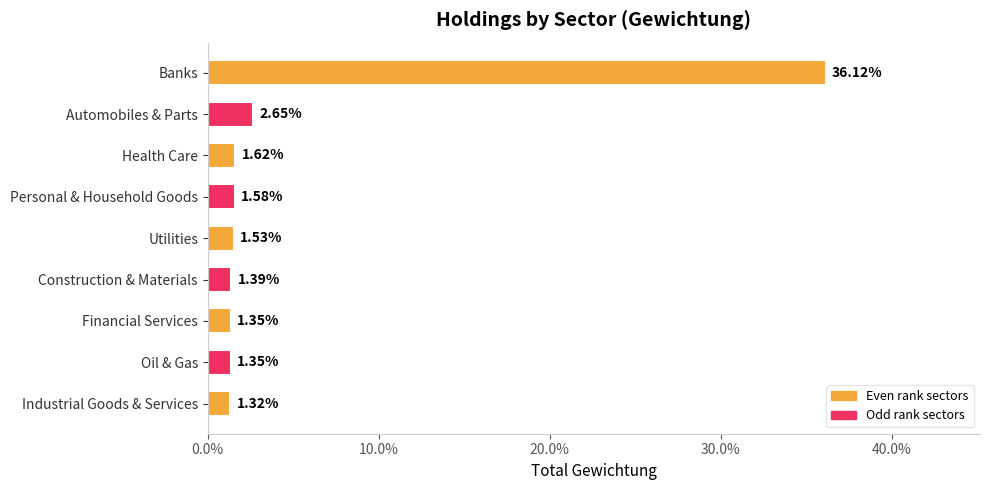

Are the bars horizontal?

Yes